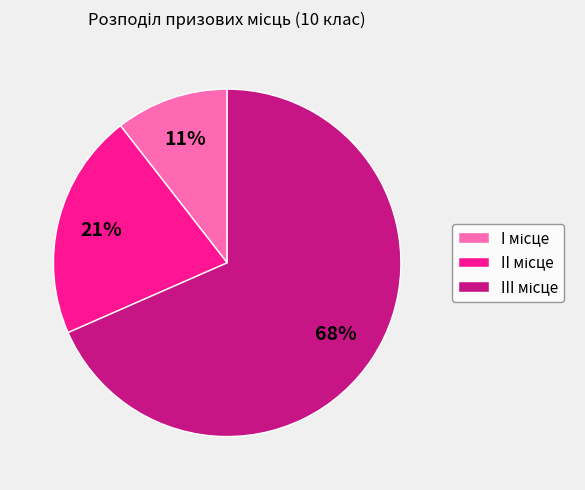

Is there any slice that represents more than half of the pie?

Yes